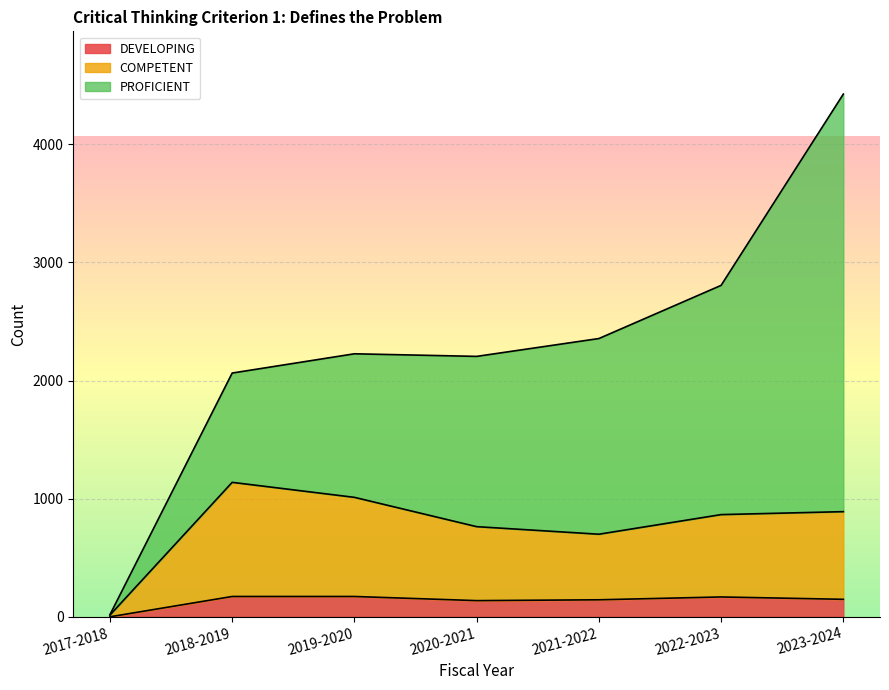

True or false: COMPETENT and DEVELOPING intersect in this chart.

False